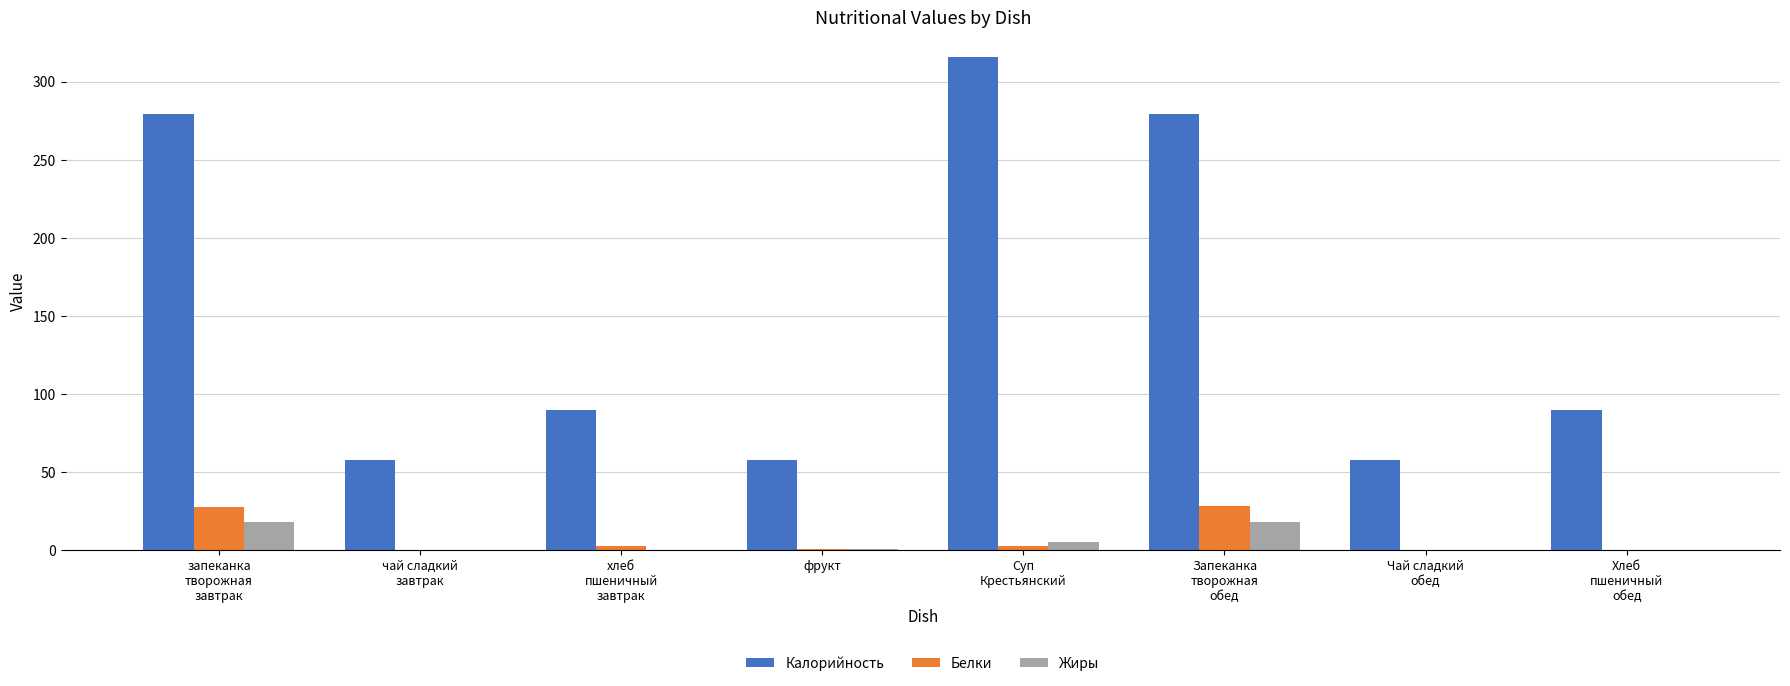

Which series has the largest total across all categories?

Калорийность